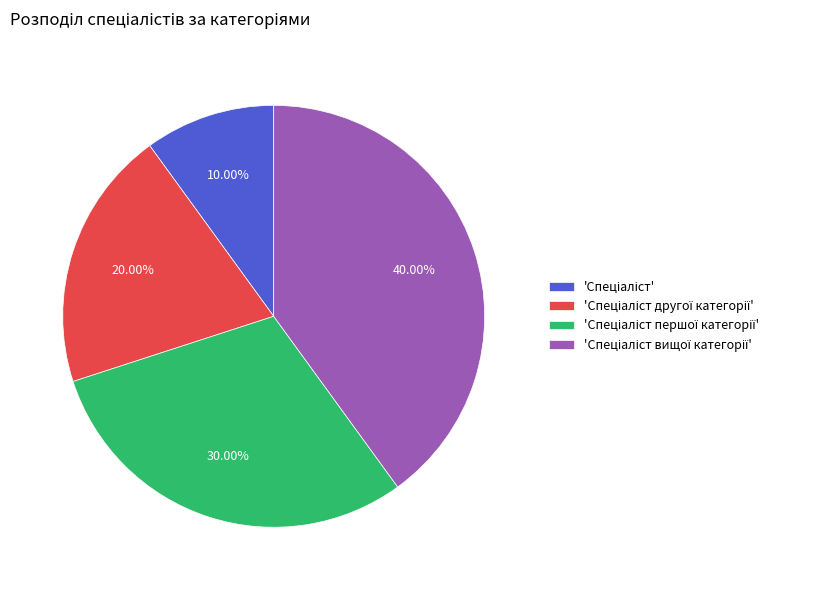

Is there any slice that represents more than half of the pie?

No